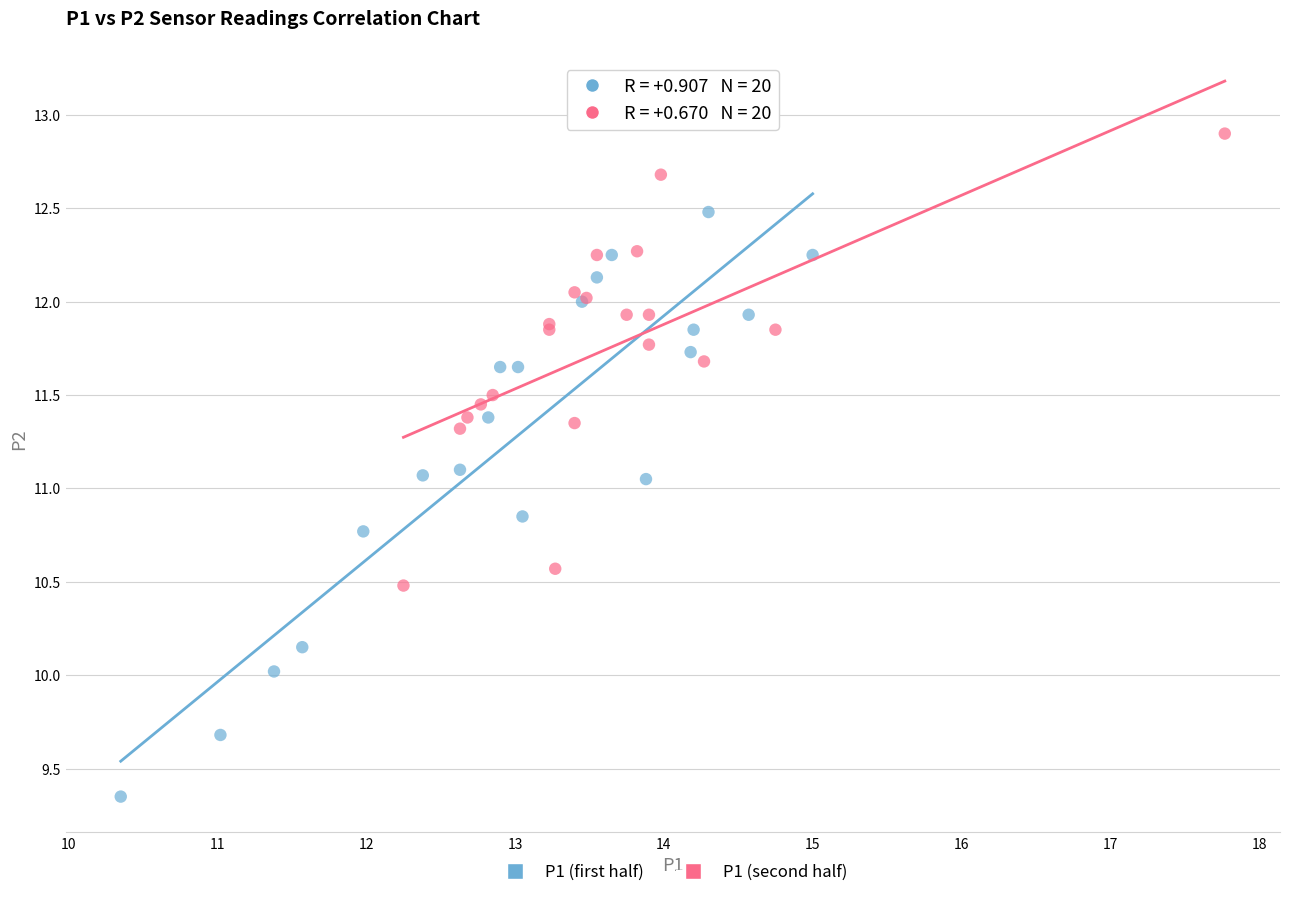

Which series contains the highest Y value?

P1 (second half)